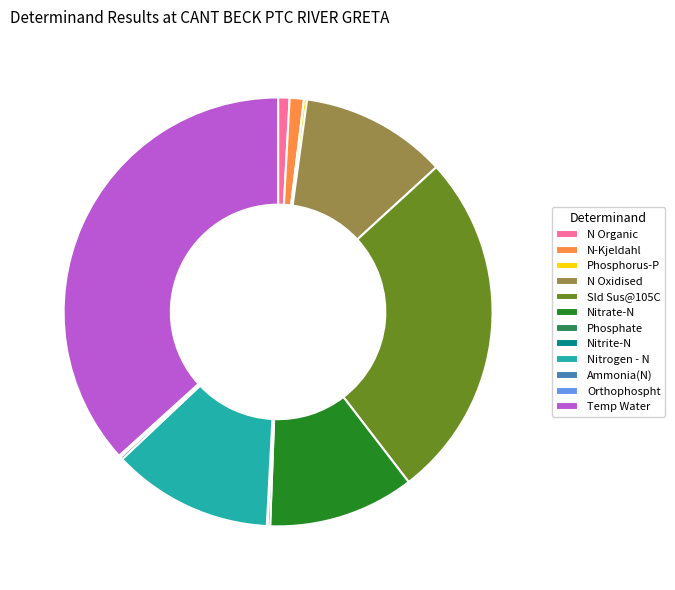

Is there a majority slice in this chart?

No